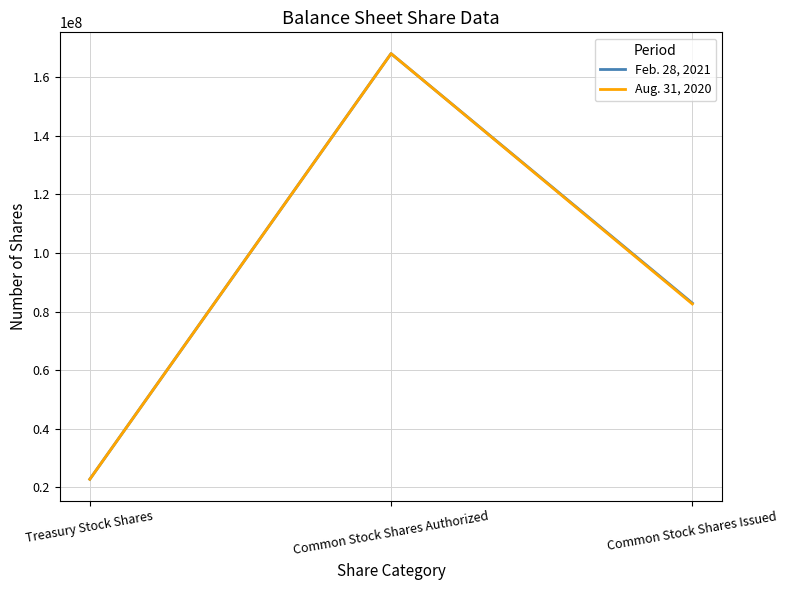

What are all the series names shown in the legend?

Feb. 28, 2021, Aug. 31, 2020